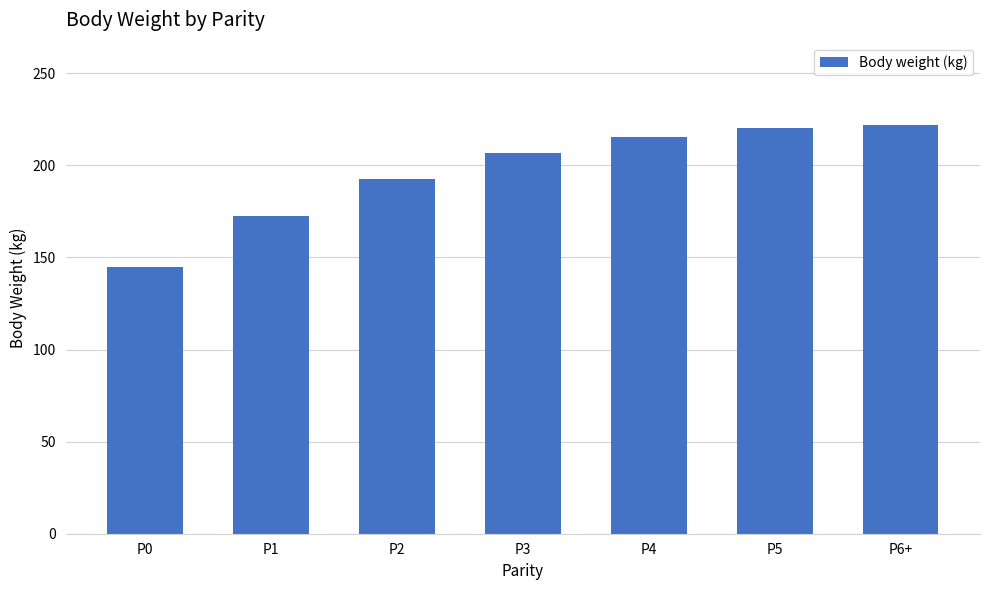

Reading left to right, extract all data points from this chart.

P0=145.0	P1=172.5	P2=192.7	P3=206.7	P4=215.6	P5=220.4	P6+=222.1